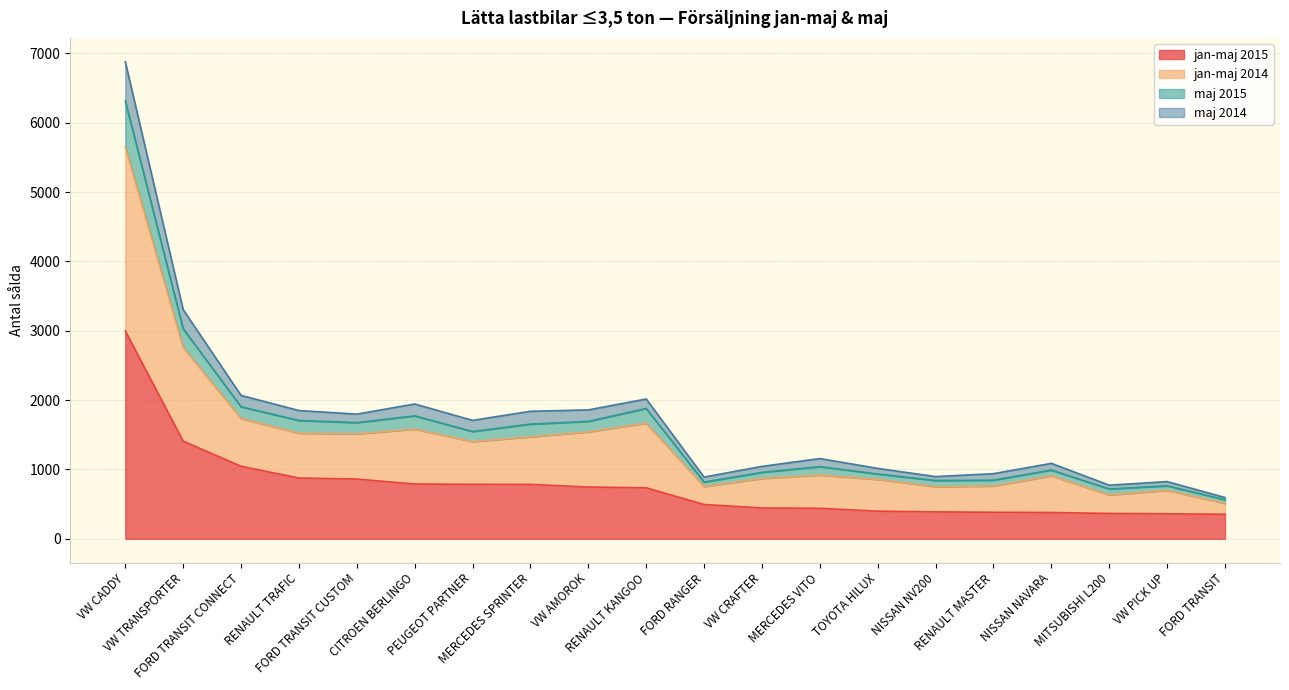

Does the chart have visible grid lines?

Yes